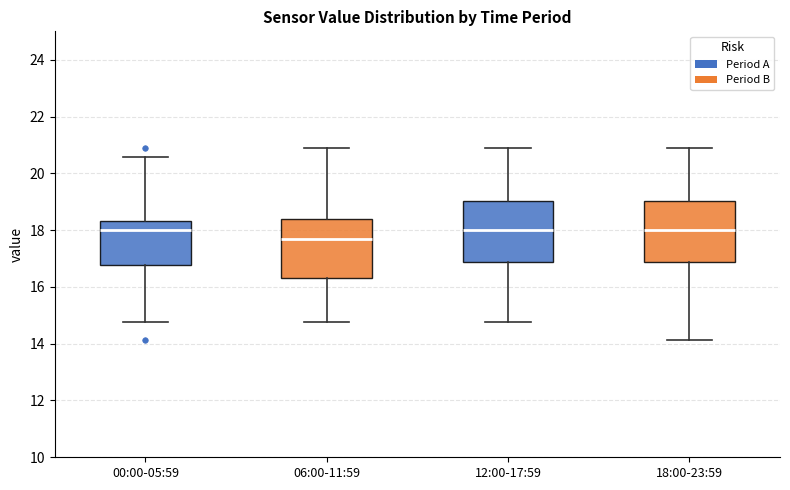

Reading left to right, read every box against the y-axis: the position of its median line, the range the box covers, and the ends of its whiskers. The values are not printed on the chart, so give them approximately, as read against the axis.

00:00-05:59: median 18.0, box 16.8 to 18.4, whiskers 14.8 to 20.6
06:00-11:59: median 17.6, box 16.4 to 18.4, whiskers 14.8 to 21.0
12:00-17:59: median 18.0, box 16.8 to 19.0, whiskers 14.8 to 21.0
18:00-23:59: median 18.0, box 16.8 to 19.0, whiskers 14.2 to 21.0